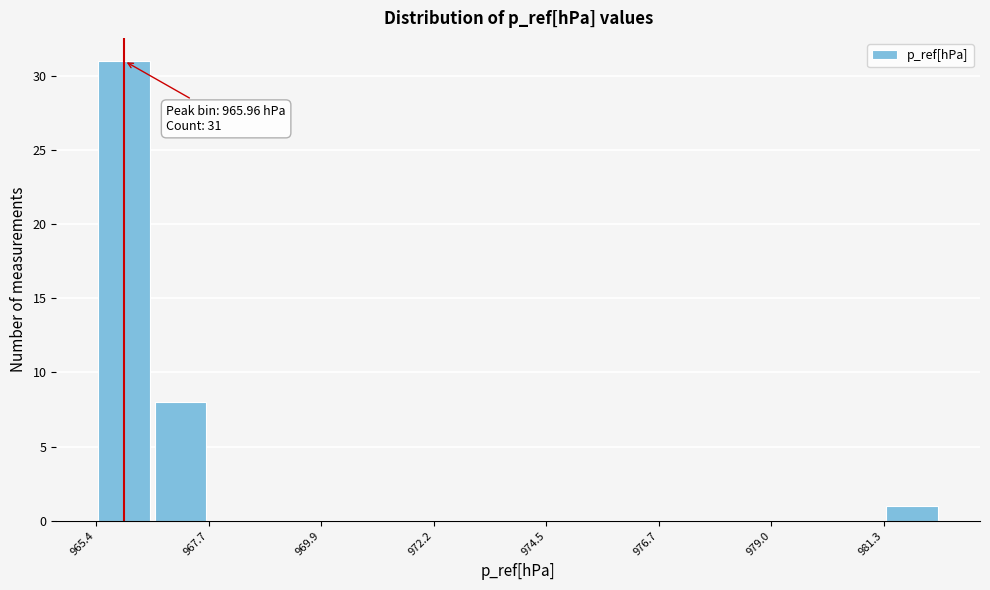

Read against the x-axis, roughly where is the centre of the tallest bar?

966.0